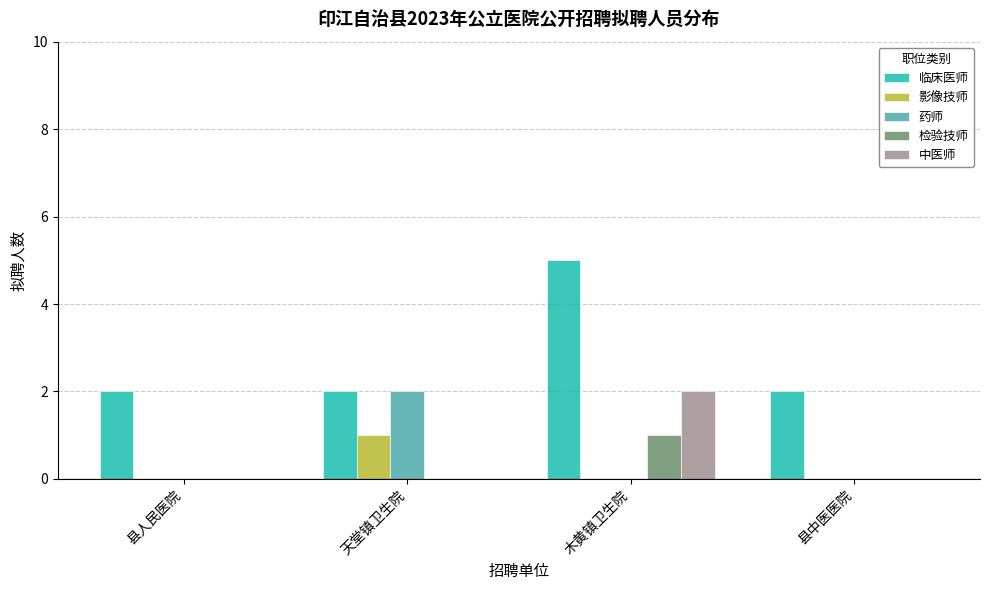

Are the bars horizontal?

No